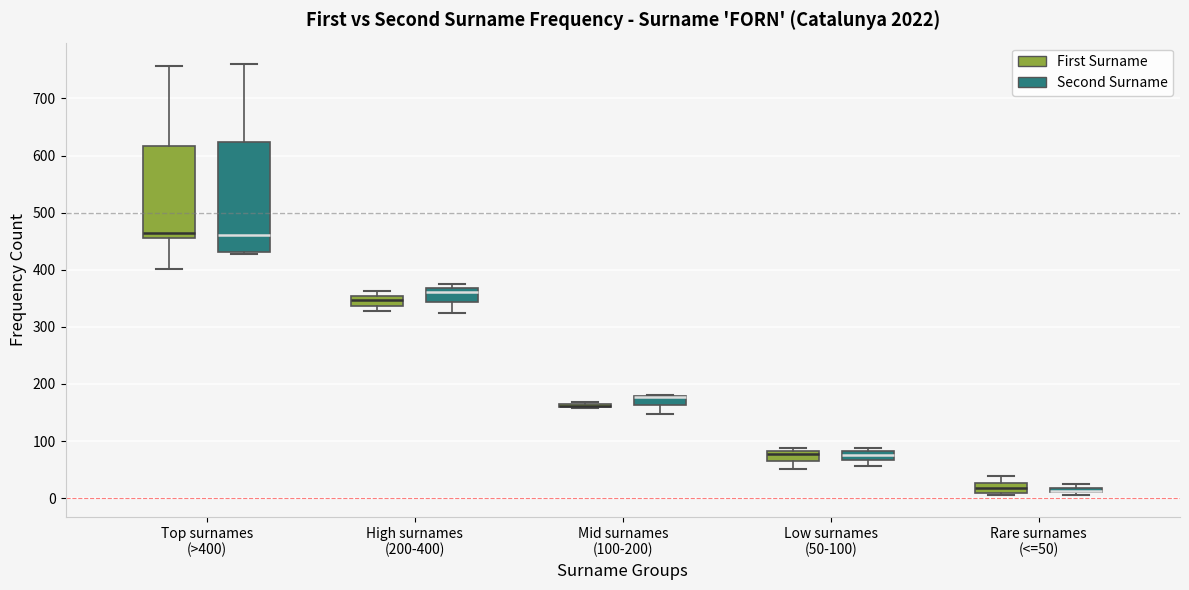

Comparing the boxes themselves (not the whiskers), which one is the tallest?

Top surnames (>400) (Second Surname)